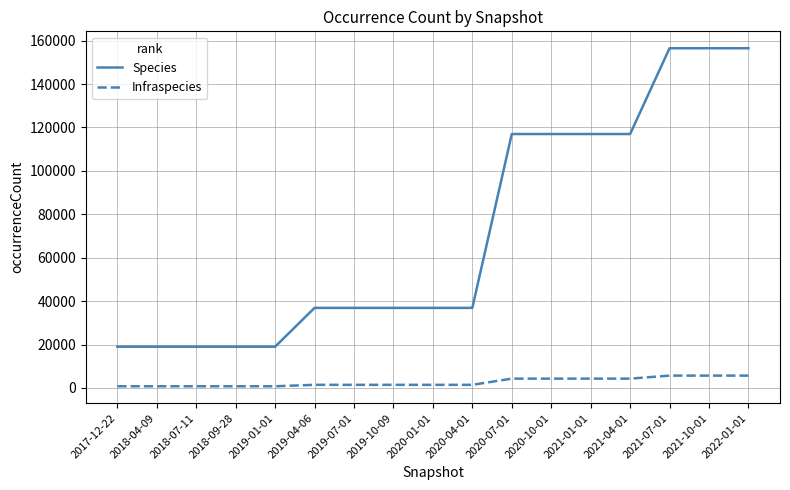

True or false: Species has a value of 36882 at 2019-10-09.

True